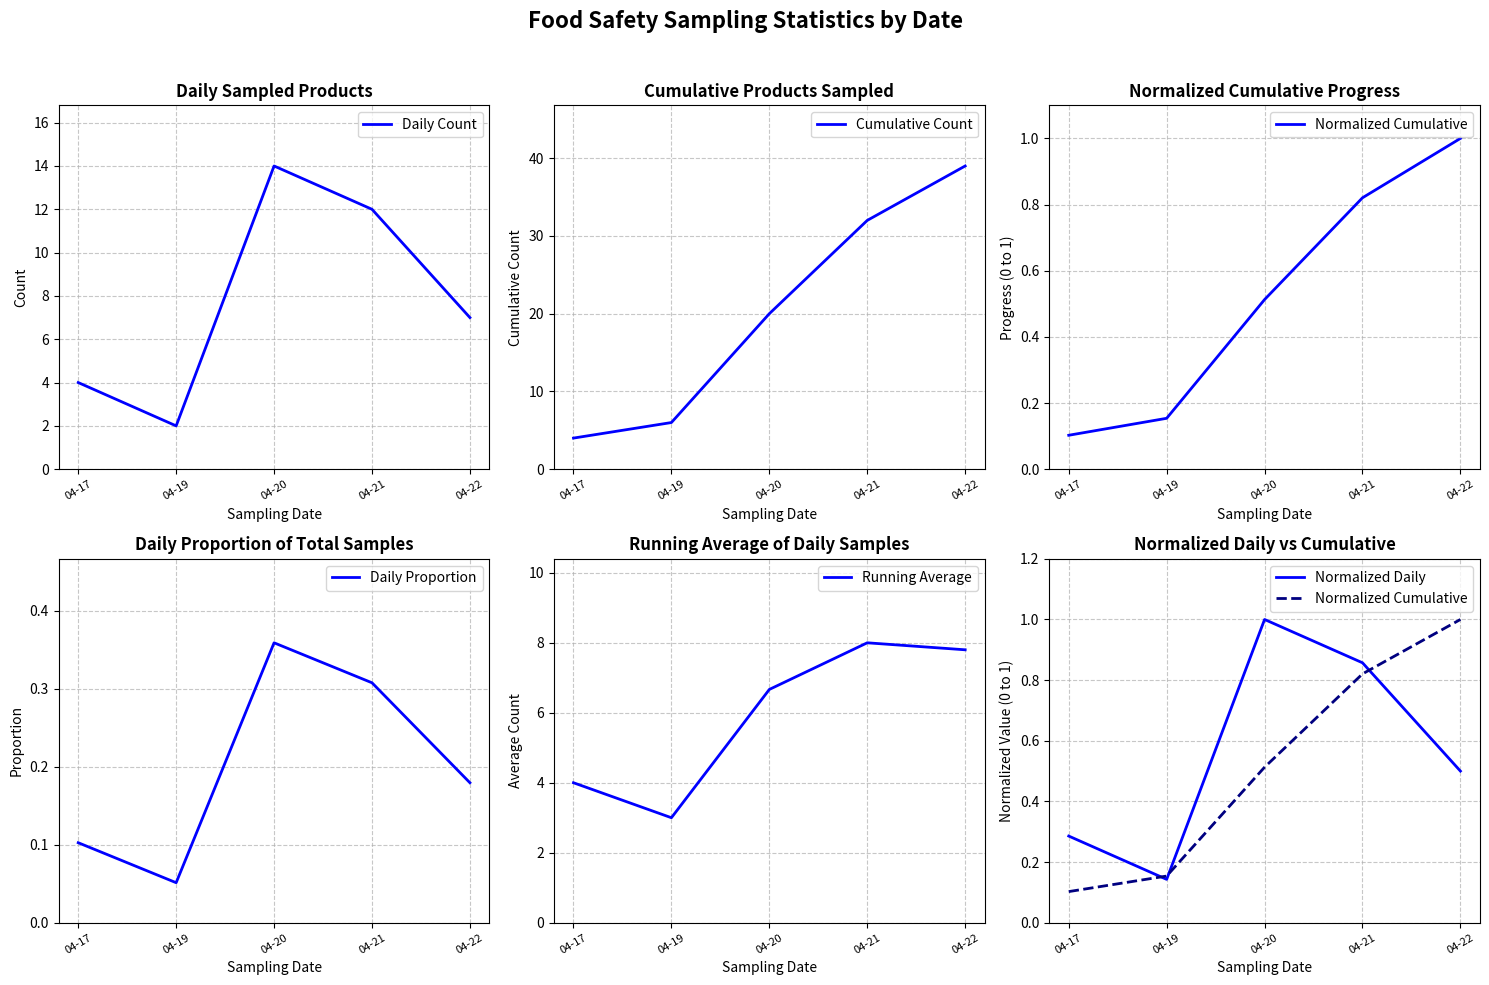

What is the value of the Normalized Daily point at the 2nd from the left?

0.1